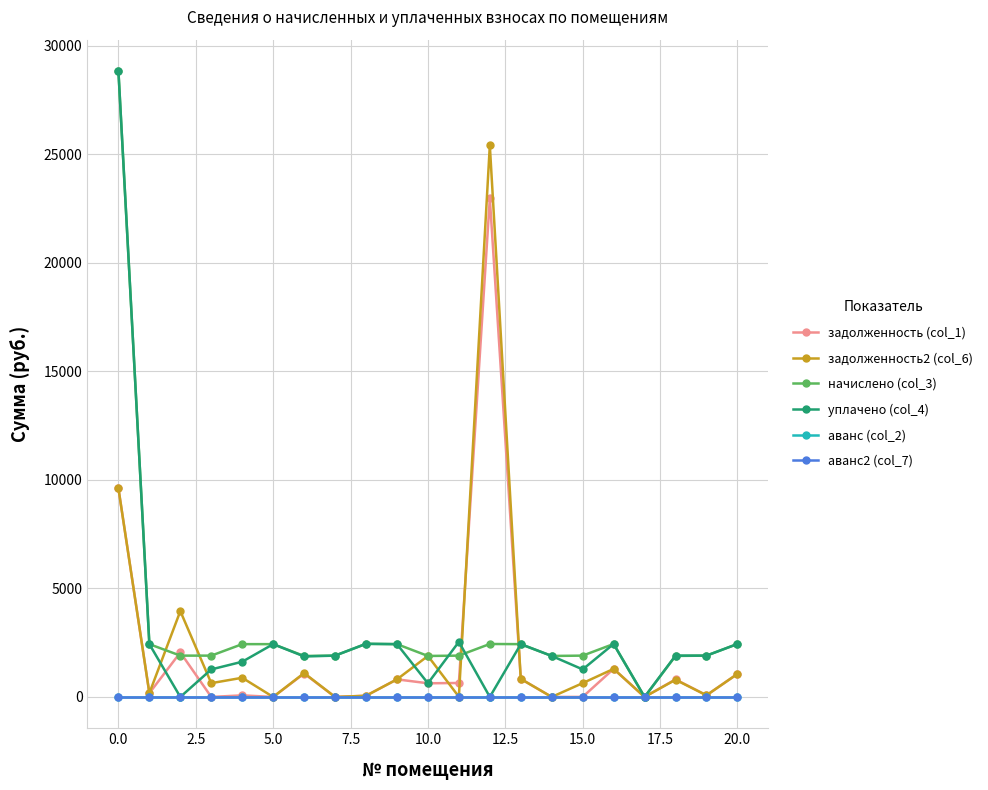

Which series ends up on top after the final intersection of задолженность (col_1) and задолженность2 (col_6)?

задолженность2 (col_6)